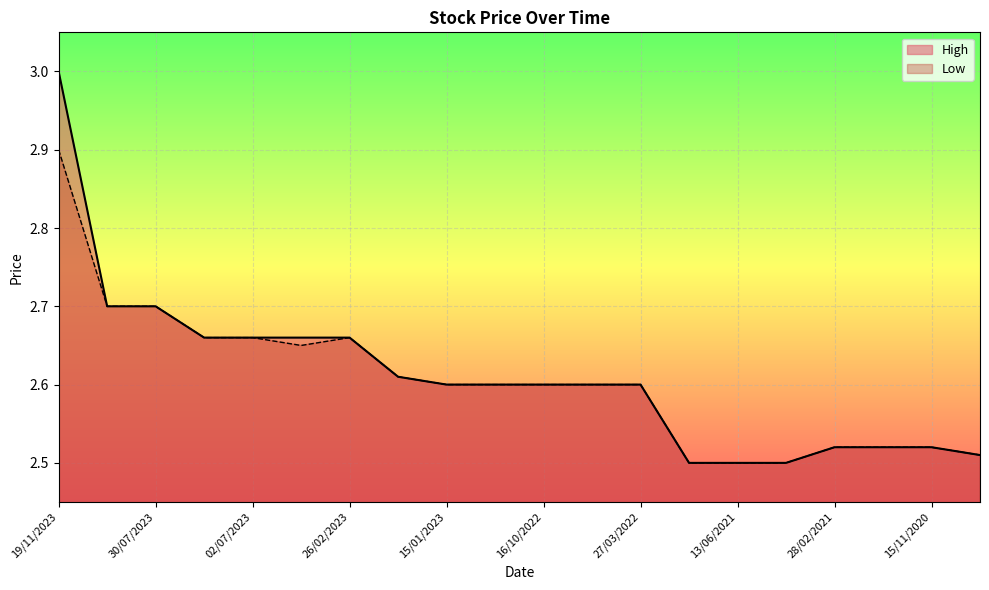

What is the average value of the Low series?

2.6